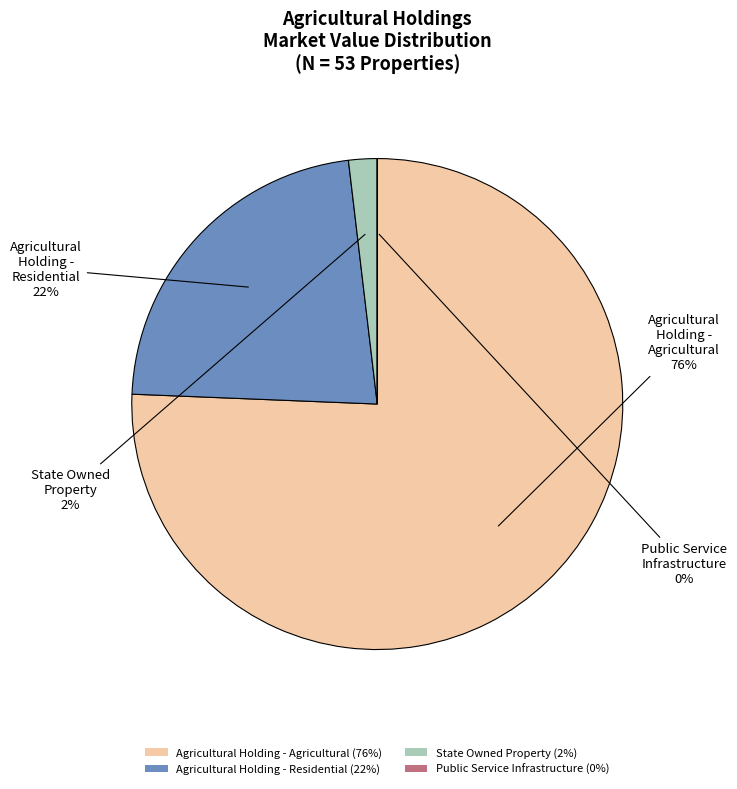

What is the majority slice?

Agricultural Holding - Agricultural (76%)